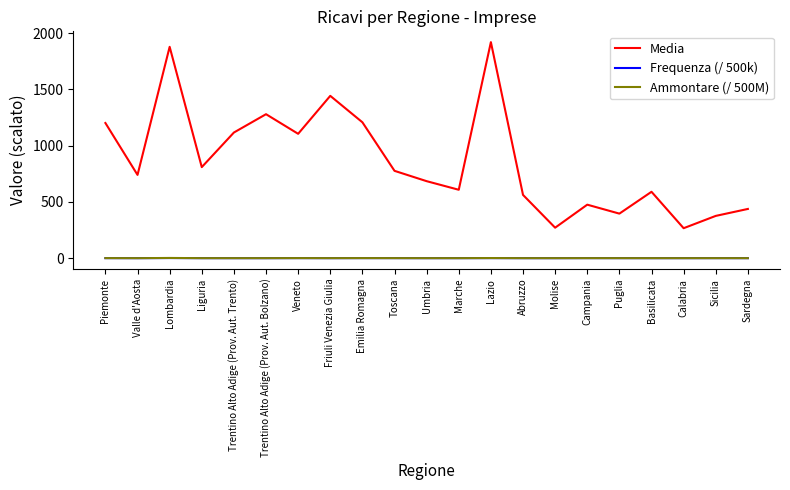

Which category has the highest value across all series?

Lazio